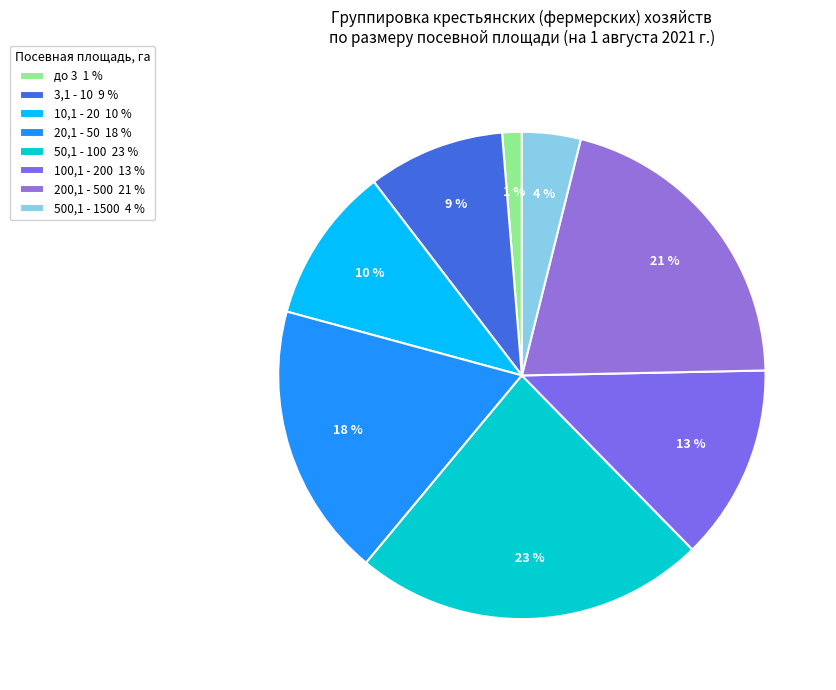

Is it true that 100,1 - 200 is 13% of the pie?

True